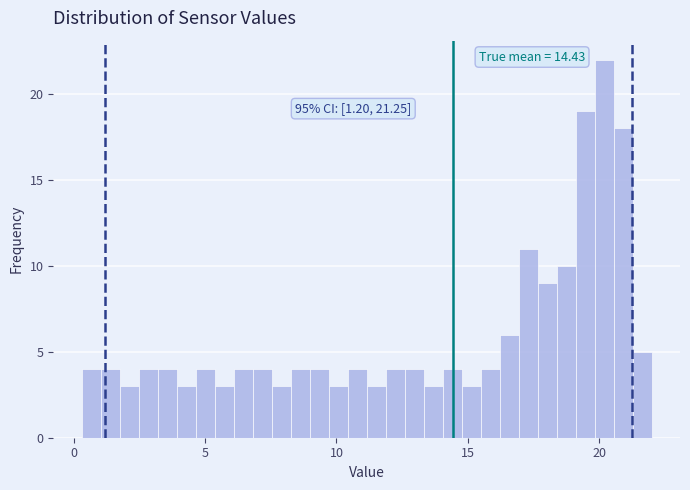

Around what value on the x-axis is the tallest bar? Give the approximate position of its centre, as read against the axis.

20.0